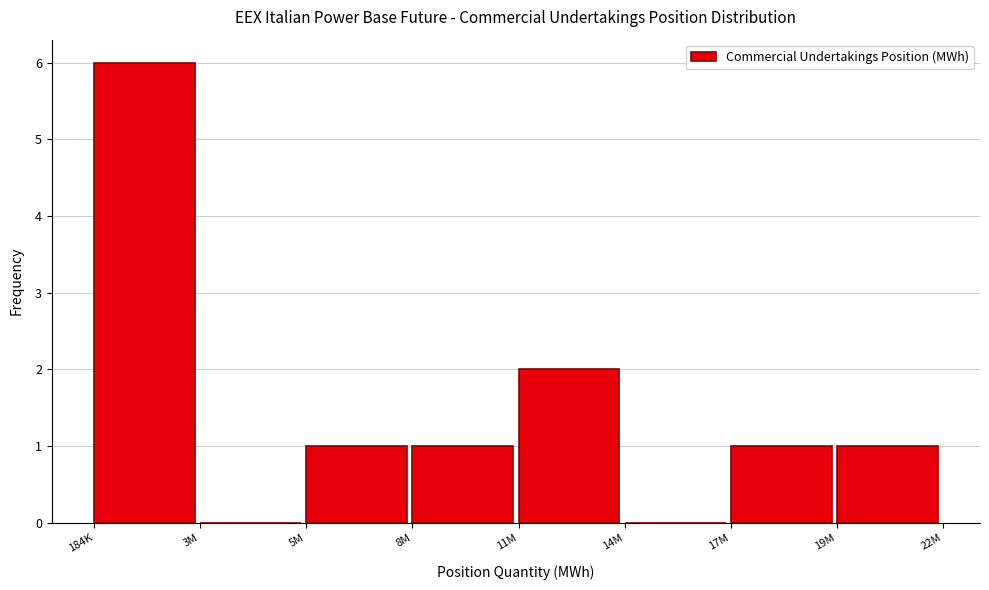

Reading left to right, transcribe all the data shown in this chart.

184K=6	3M=0	5M=1	8M=1	11M=2	14M=0	17M=1	19M=1